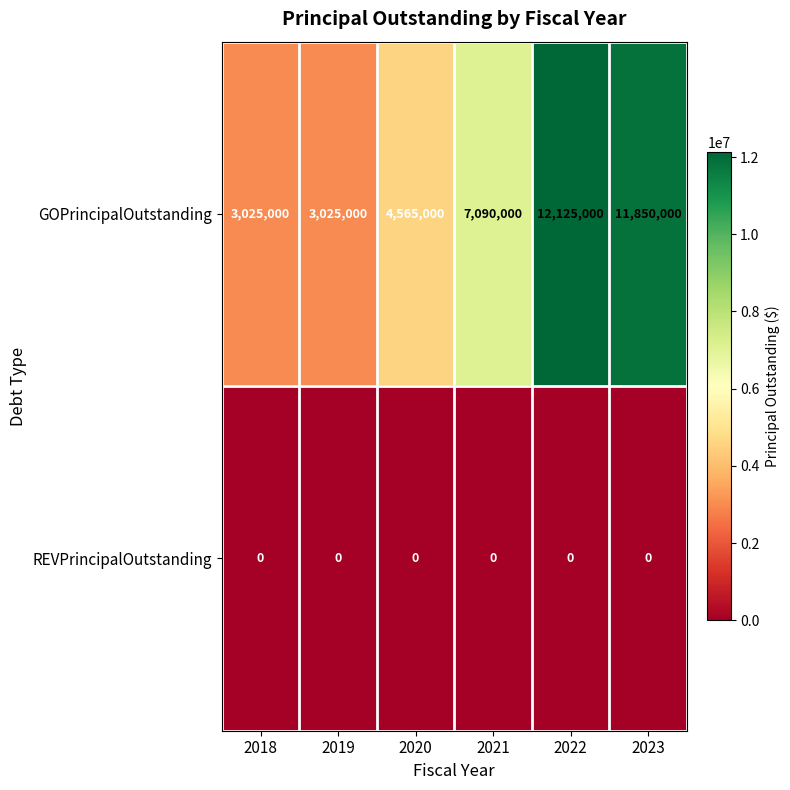

What is the maximum value shown in the chart?

12125000